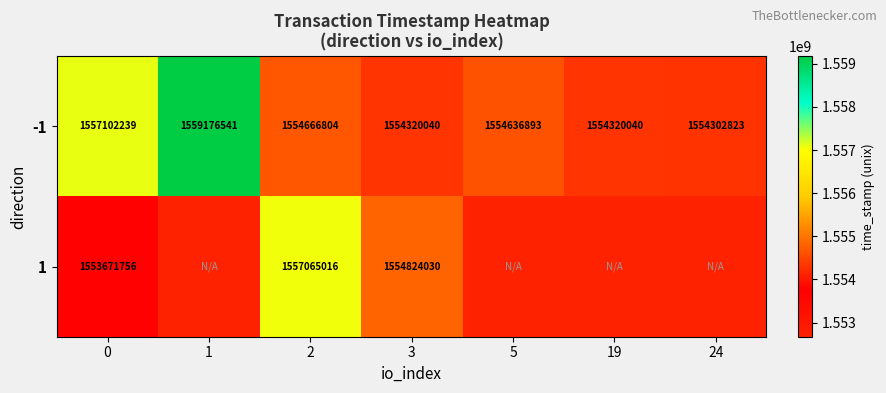

What is the spread (max minus min) of values at 3?

503990